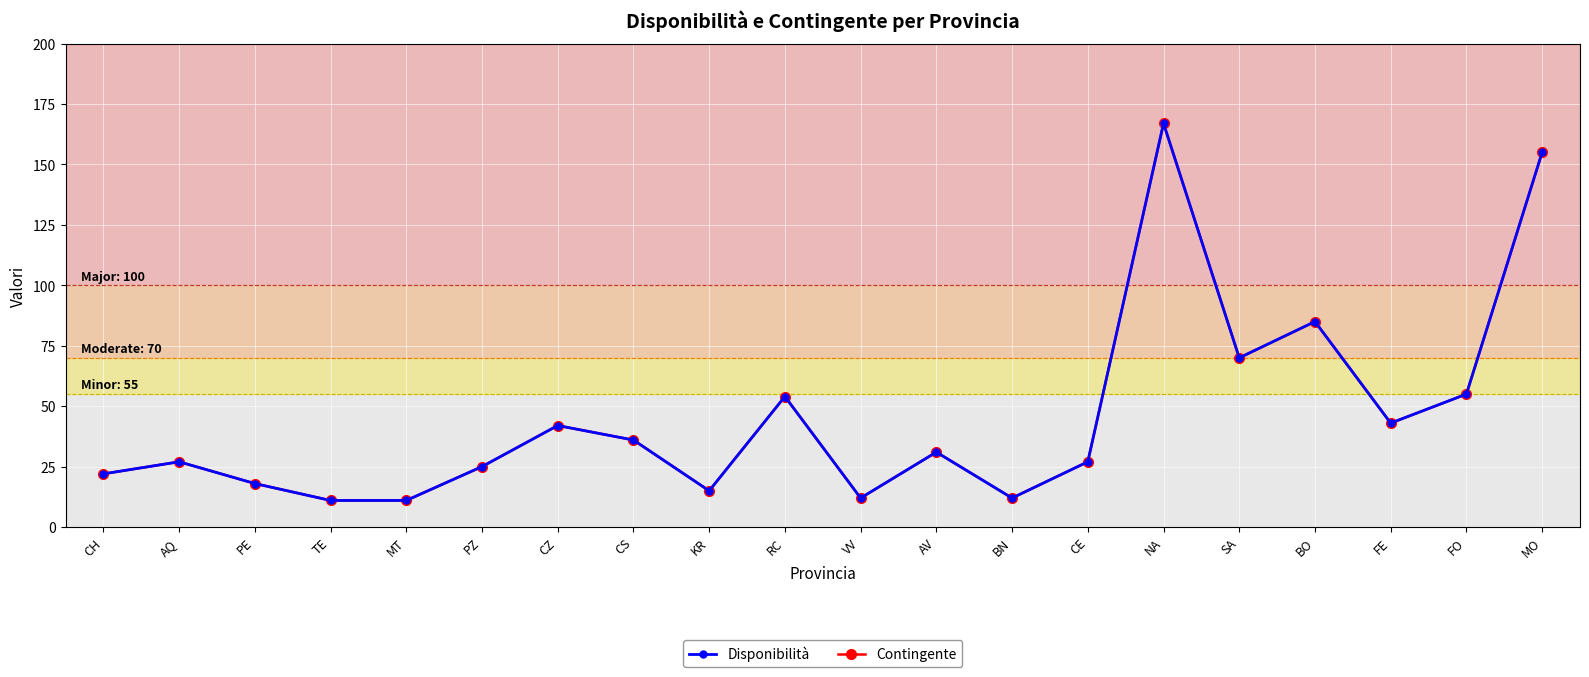

True or false: Disponibilità and Contingente cross at least once.

False